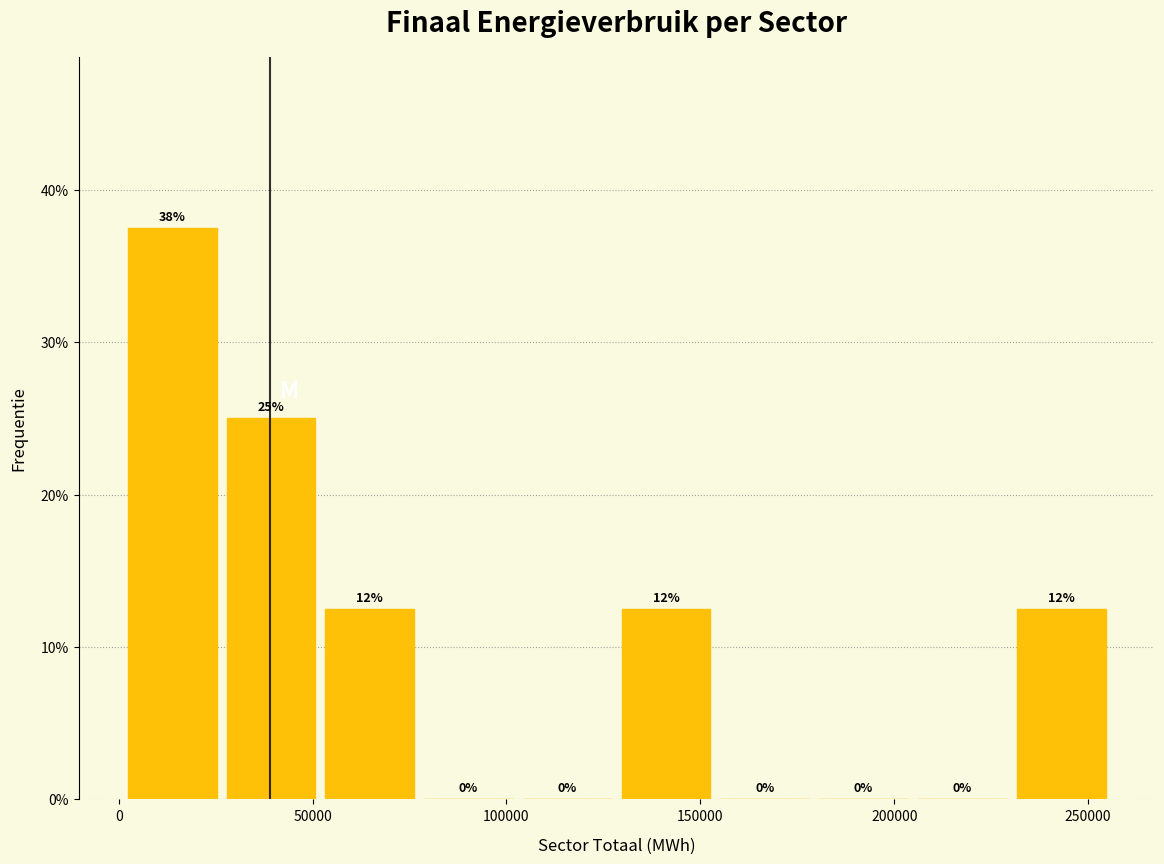

Which range on the x-axis has the tallest bar?

0 to 25000